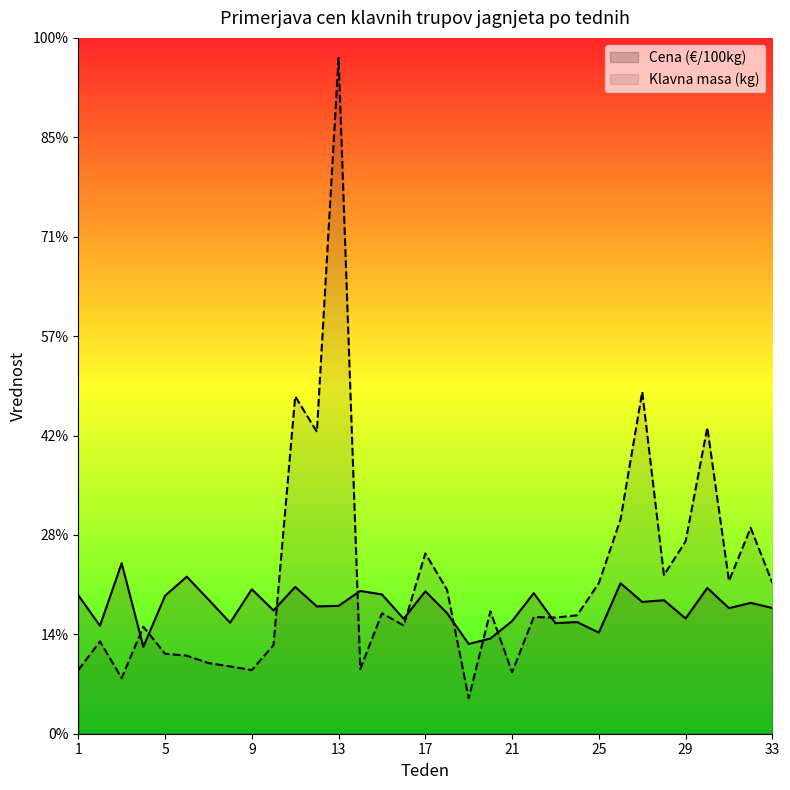

What is the sum of all Cena (€/100kg) values?

4219.4